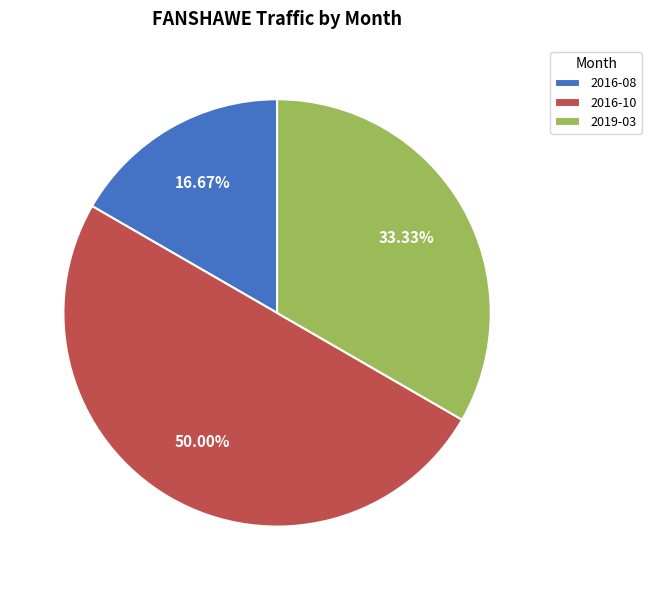

Is the sum of 2019-03 and 2016-10 greater than half?

Yes